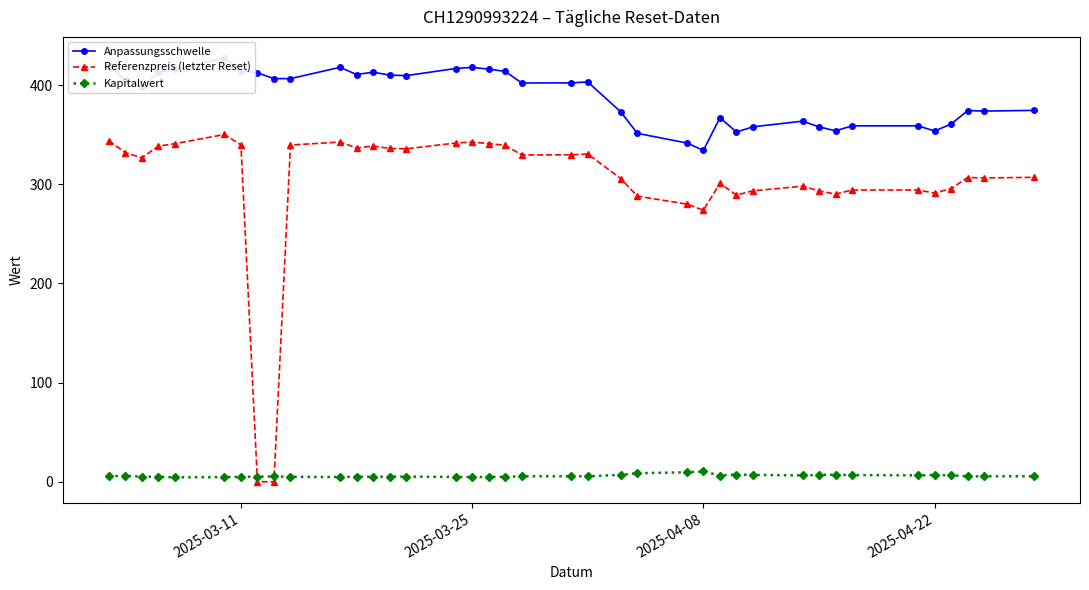

After their last crossing, which series has the higher values: Kapitalwert or Referenzpreis (letzter Reset)?

Referenzpreis (letzter Reset)